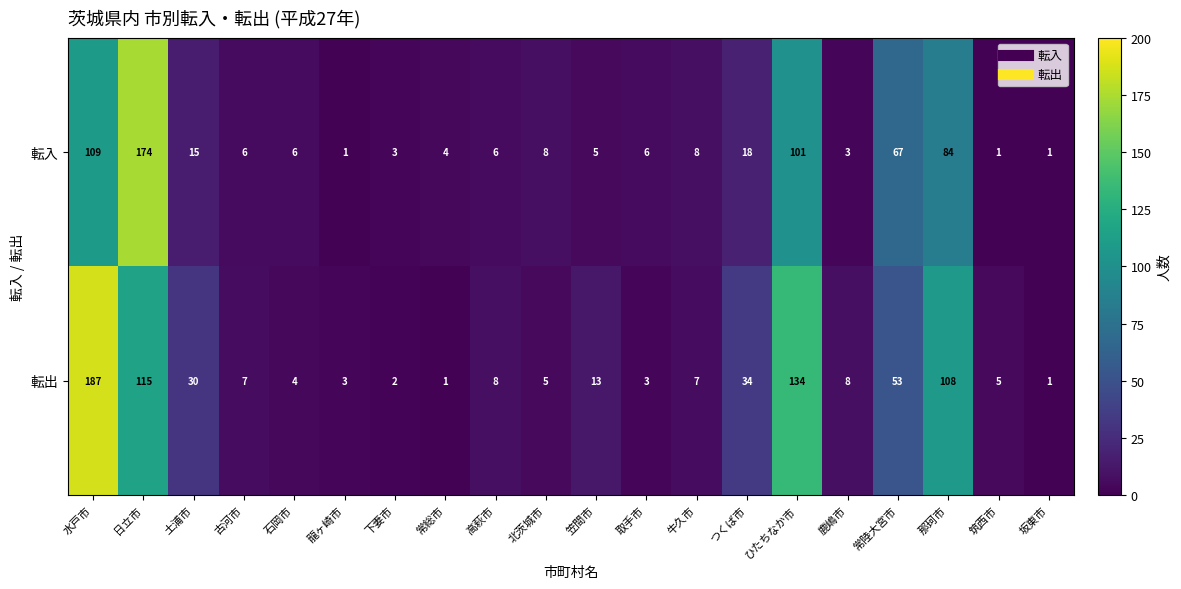

Rank the series by their maximum value, from lowest to highest.

転入, 転出